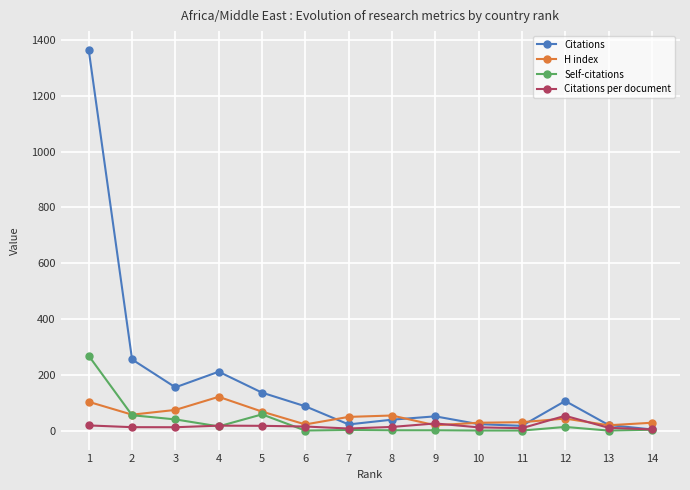

What is the sum of the Citations values at 8 and 2?

294.0